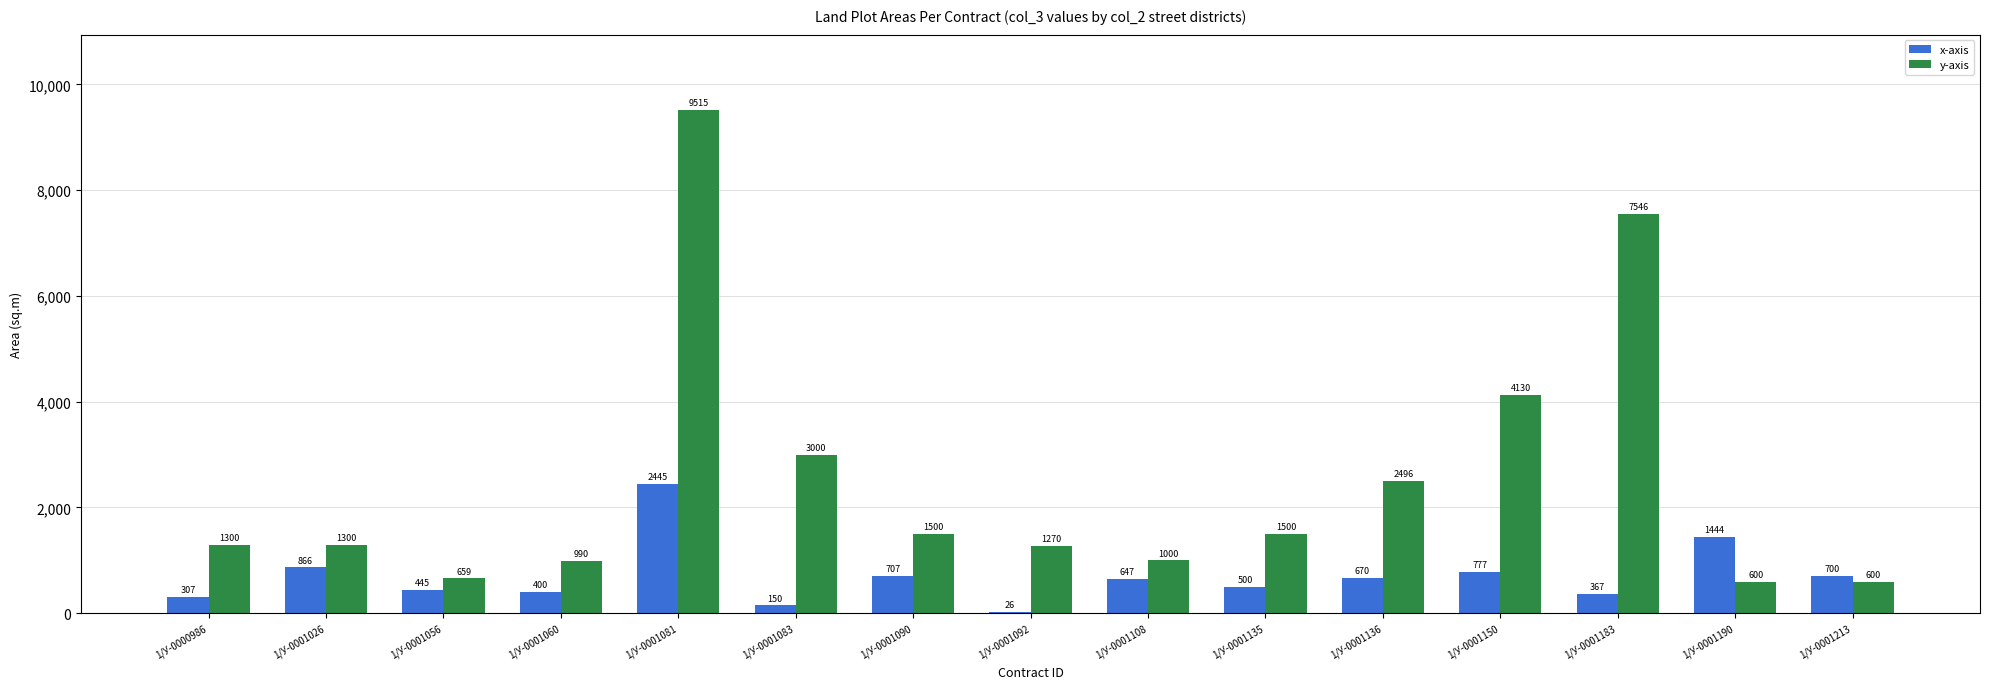

What value does the x-axis series have at 1/У-0001026, to the nearest 10?

870